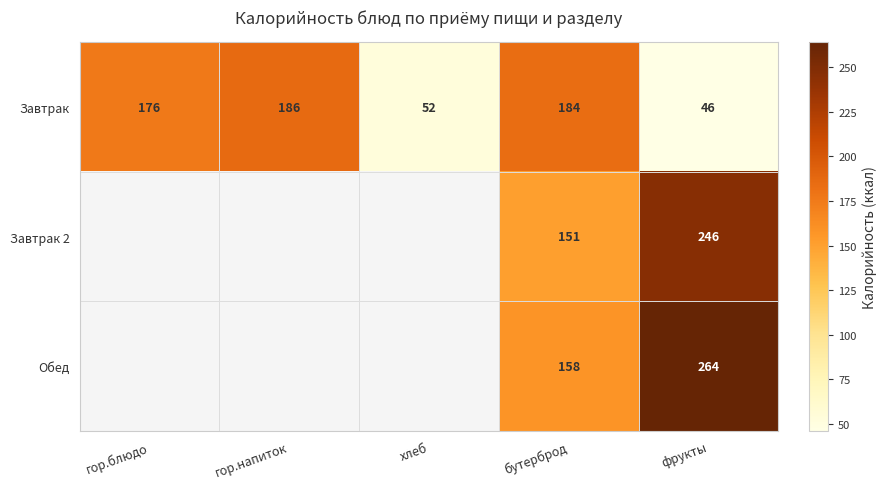

The Завтрак series shows 128 at гор.напиток. True or false?

False